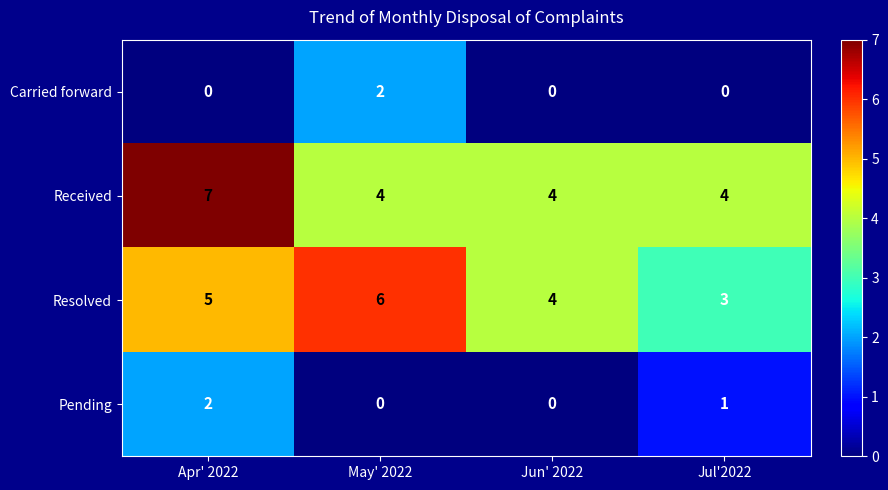

At how many categories does at least one series exceed 1?

4